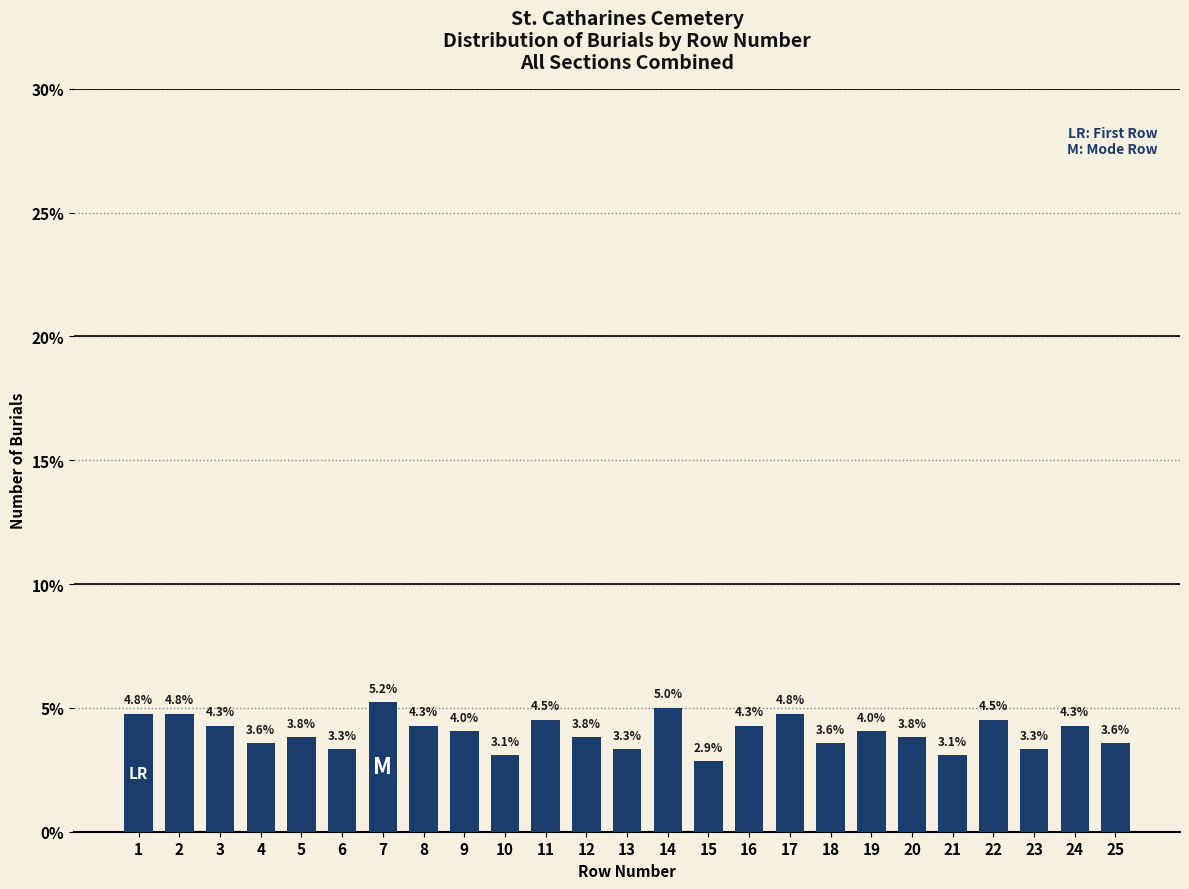

What is the minimum value shown in the chart?

2.9